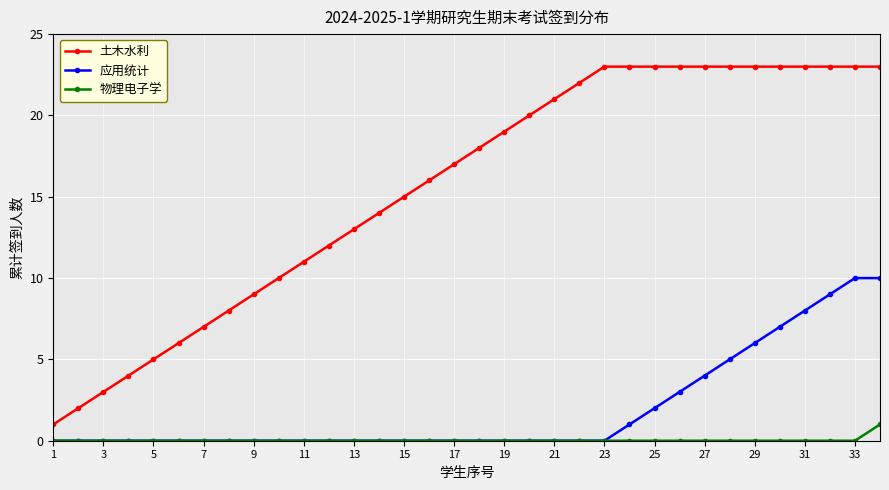

Which series has the widest spread of values?

土木水利